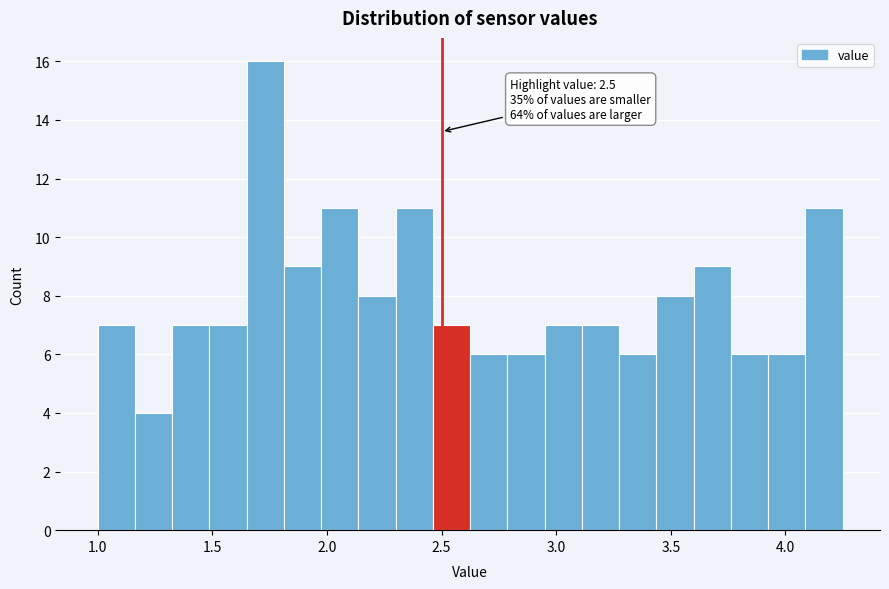

Read against the x-axis, roughly where is the centre of the tallest bar?

1.75